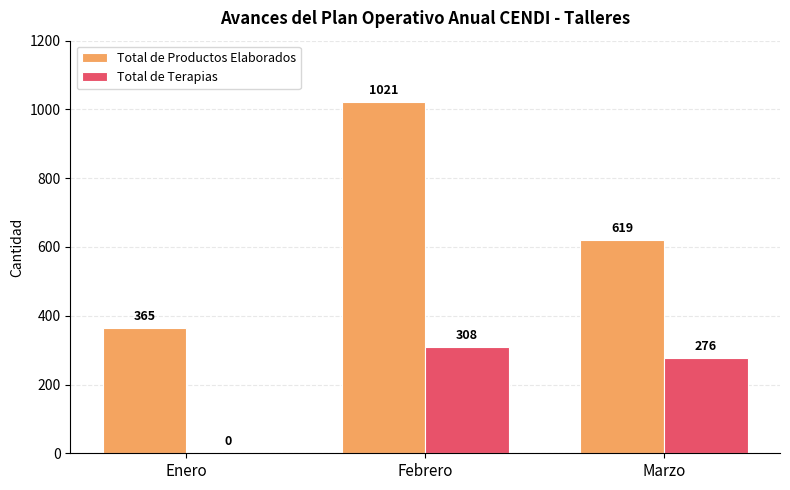

Reading right to left, what are all the values shown in this chart?

Total de Productos Elaborados: 619	1021	365
Total de Terapias: 276	308	0